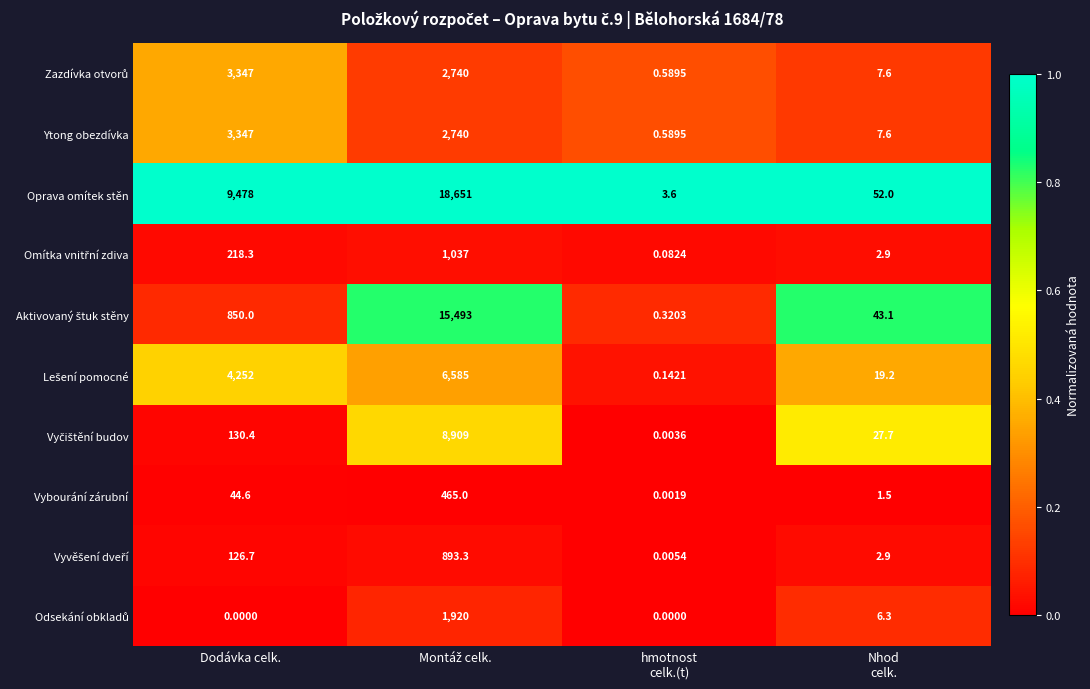

Which series has the largest range (max minus min)?

Oprava omítek stěn